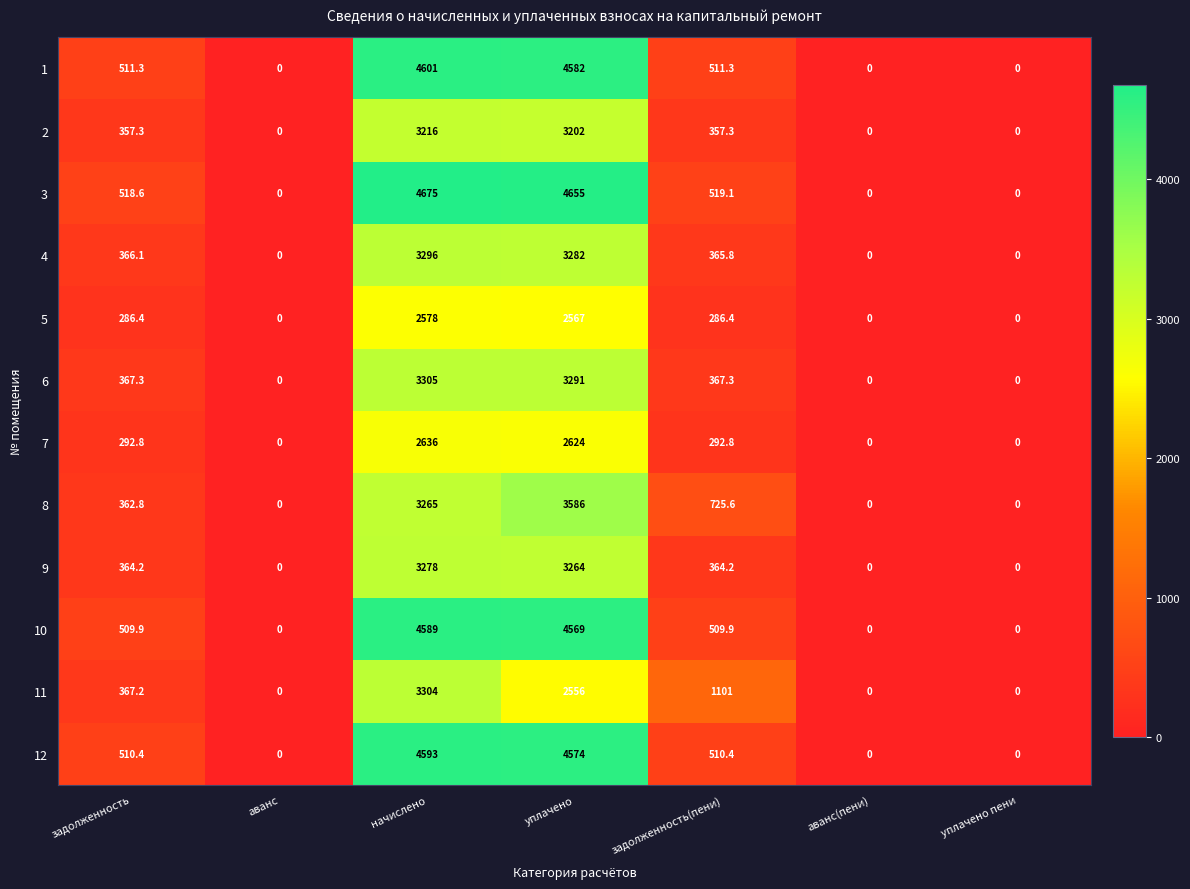

Which category has the highest value in the 4 series?

начислено